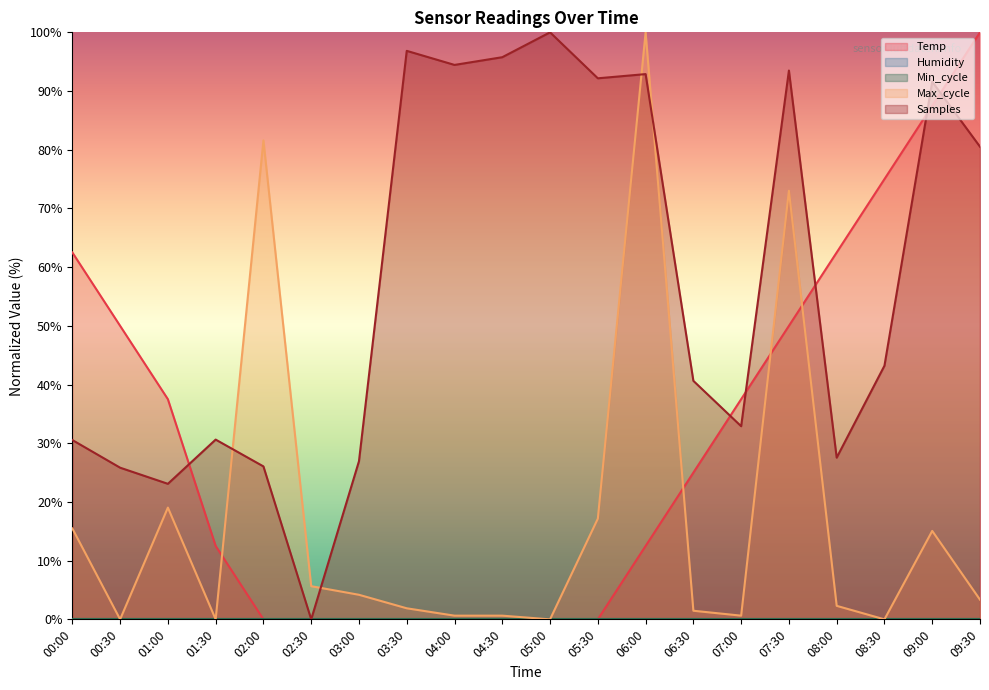

At which label does Max_cycle reach its minimum?

00:30